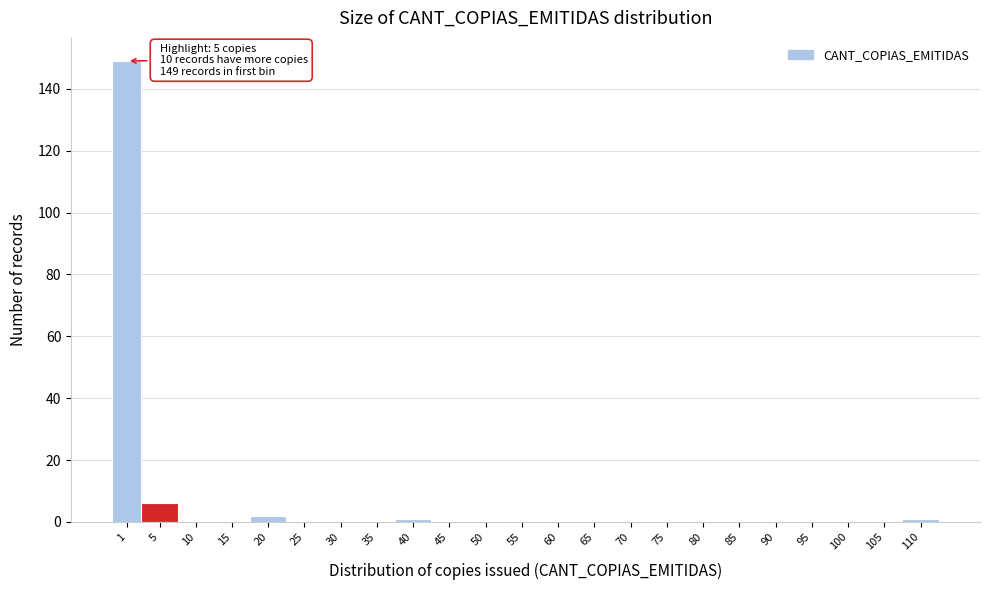

Reading left to right, list all the values displayed in this chart.

1=149	5=6	10=0	15=0	20=2	25=0	30=0	35=0	40=1	45=0	50=0	55=0	60=0	65=0	70=0	75=0	80=0	85=0	90=0	95=0	100=0	105=0	110=1